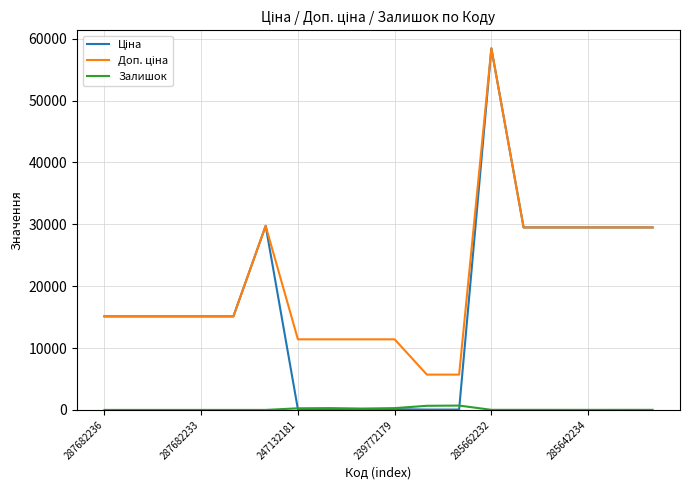

What is the greatest value displayed?

58426.5